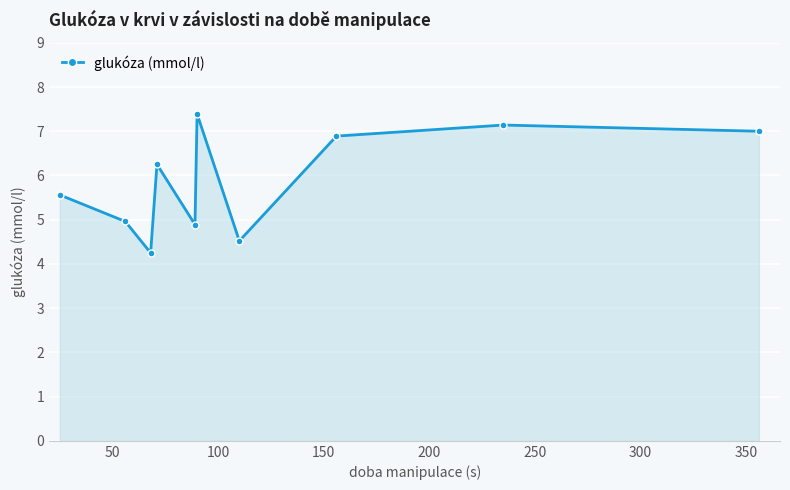

What is the maximum value shown in the chart?

7.4